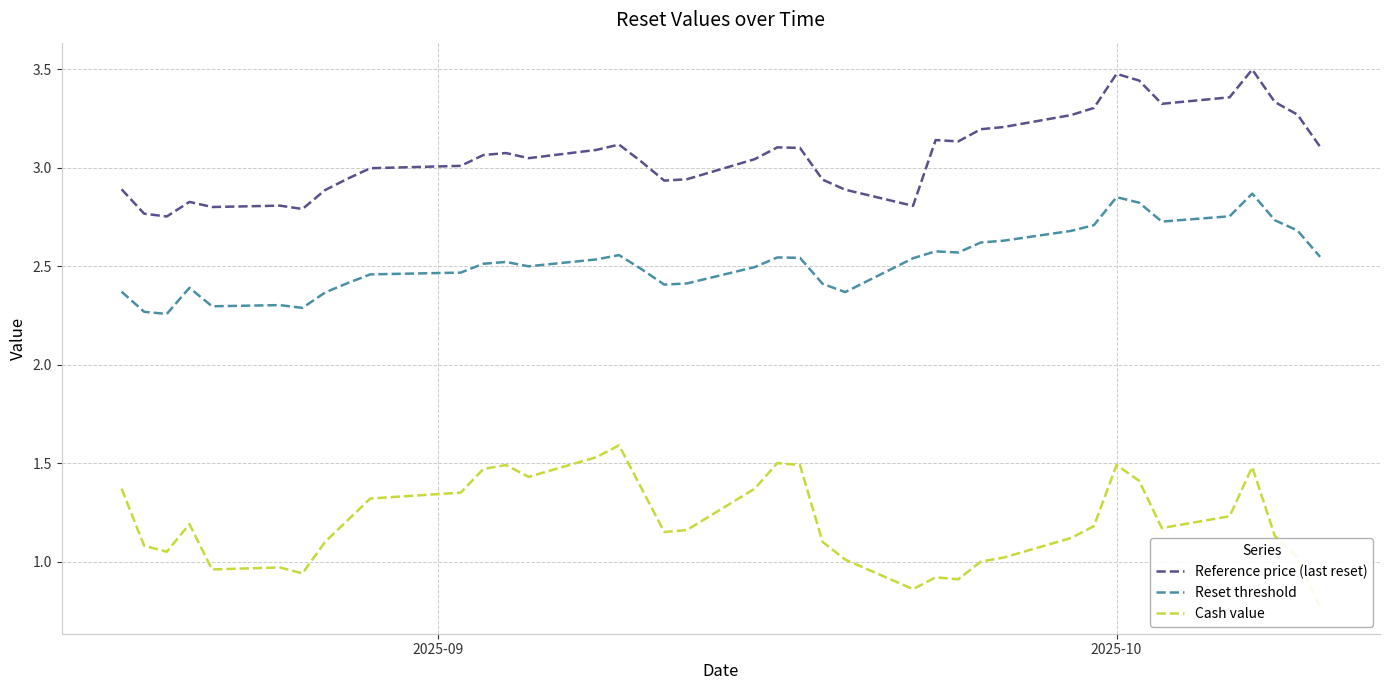

Which series has the widest spread of values?

Cash value